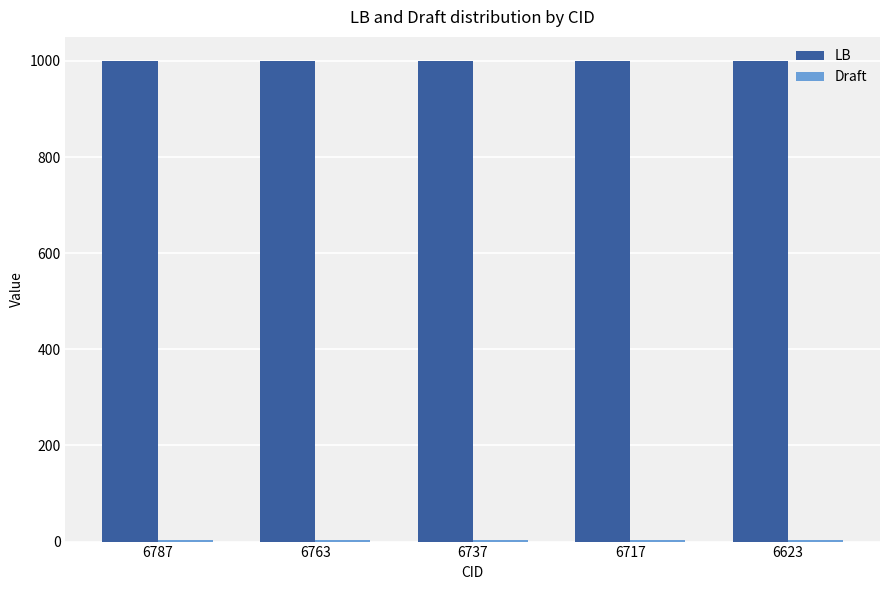

Which series has the largest total across all categories?

LB